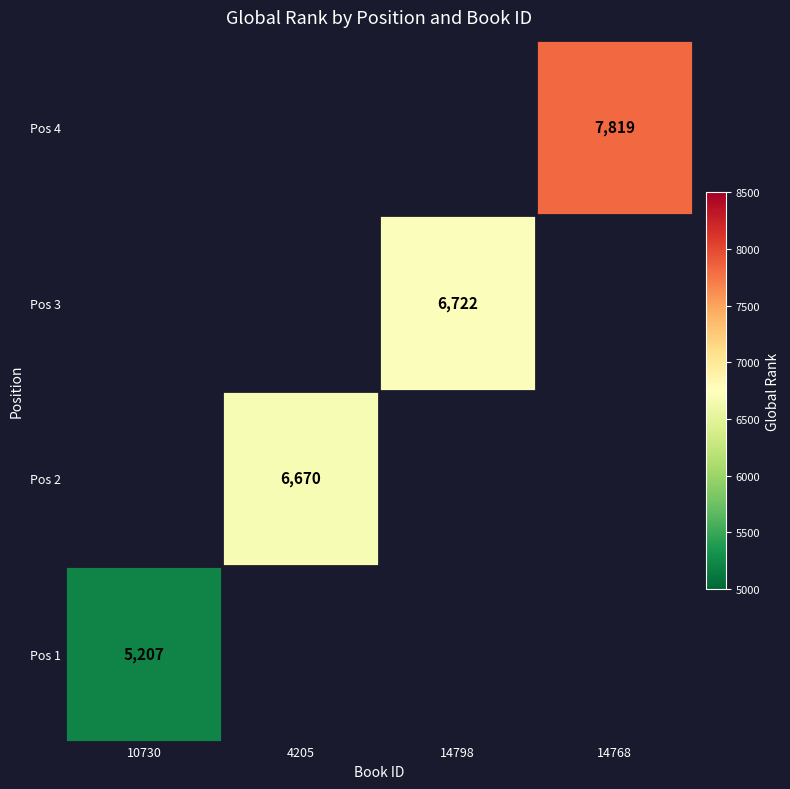

The Pos 1 series shows 2926 at 10730. True or false?

False